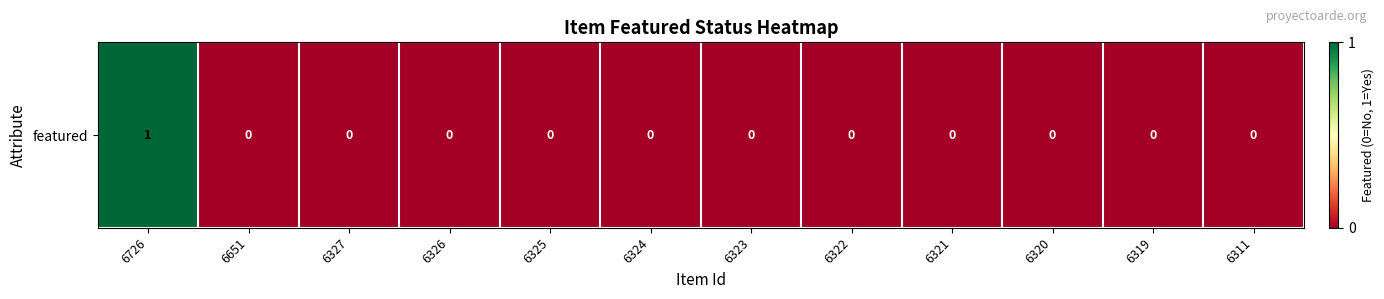

True or false: the data shows 0 at 6319.

True